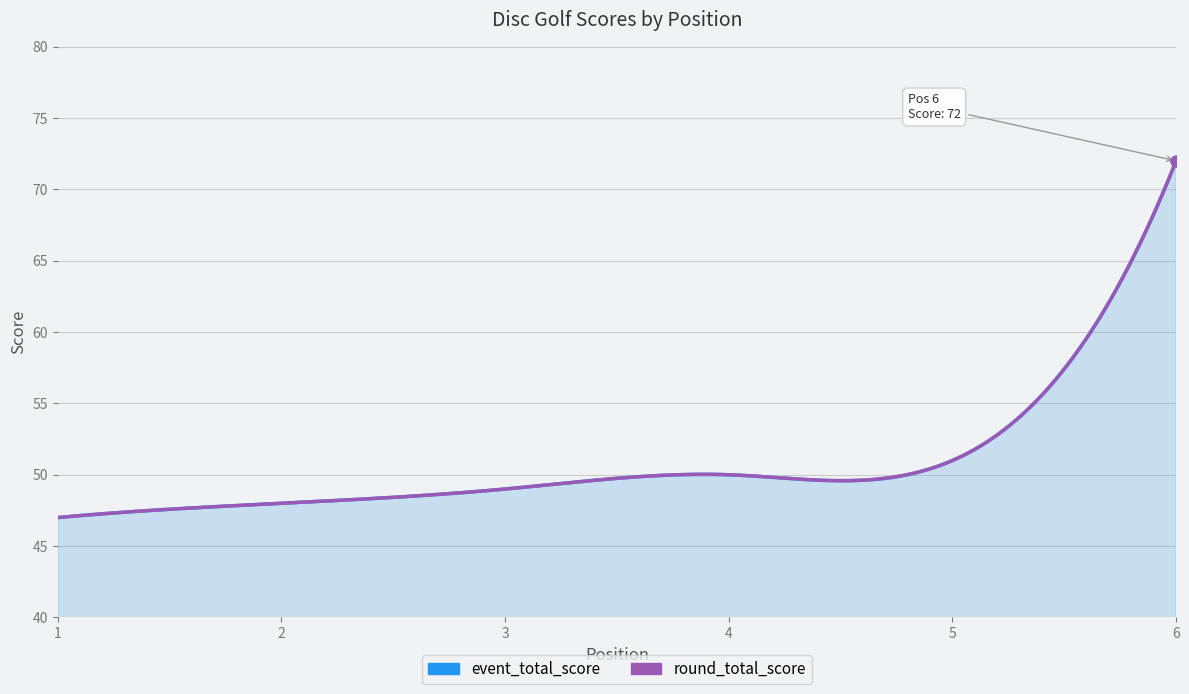

At which category is the sum across all series the highest?

6